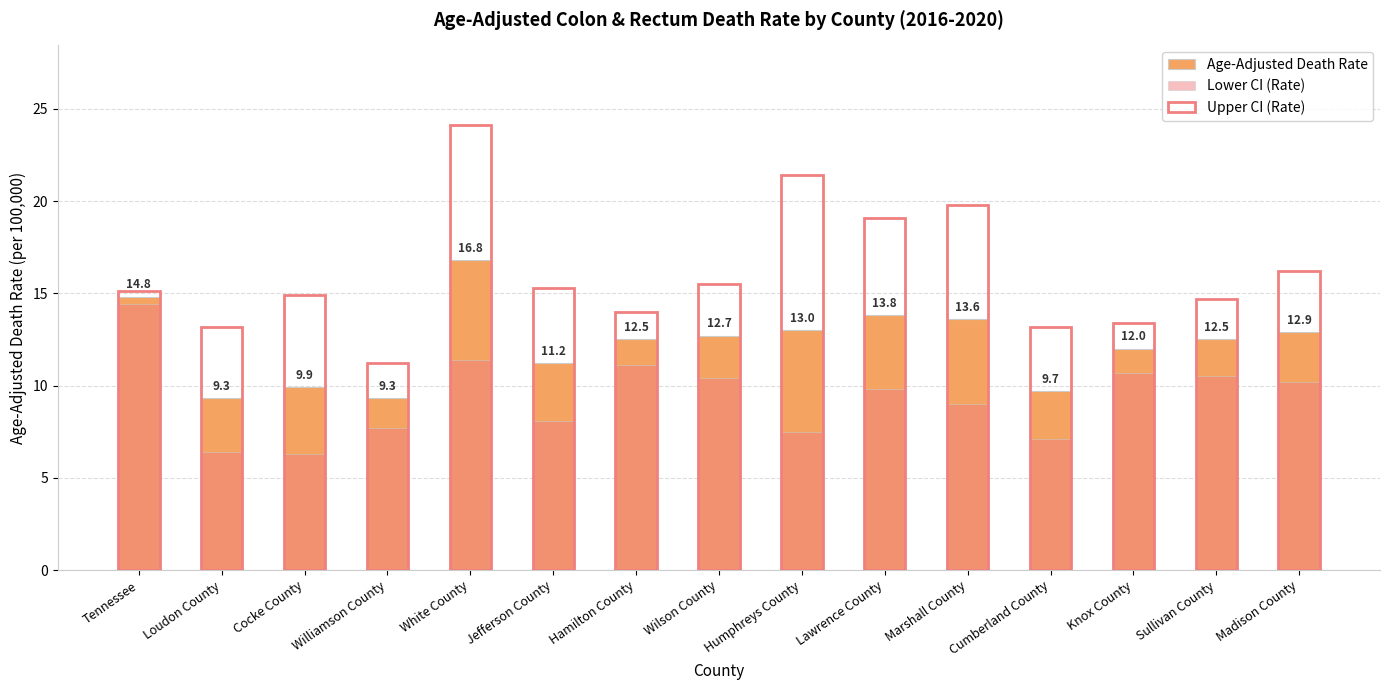

At Cumberland County, list the series in order from largest to smallest.

Upper CI (Rate), Age-Adjusted Death Rate, Lower CI (Rate)